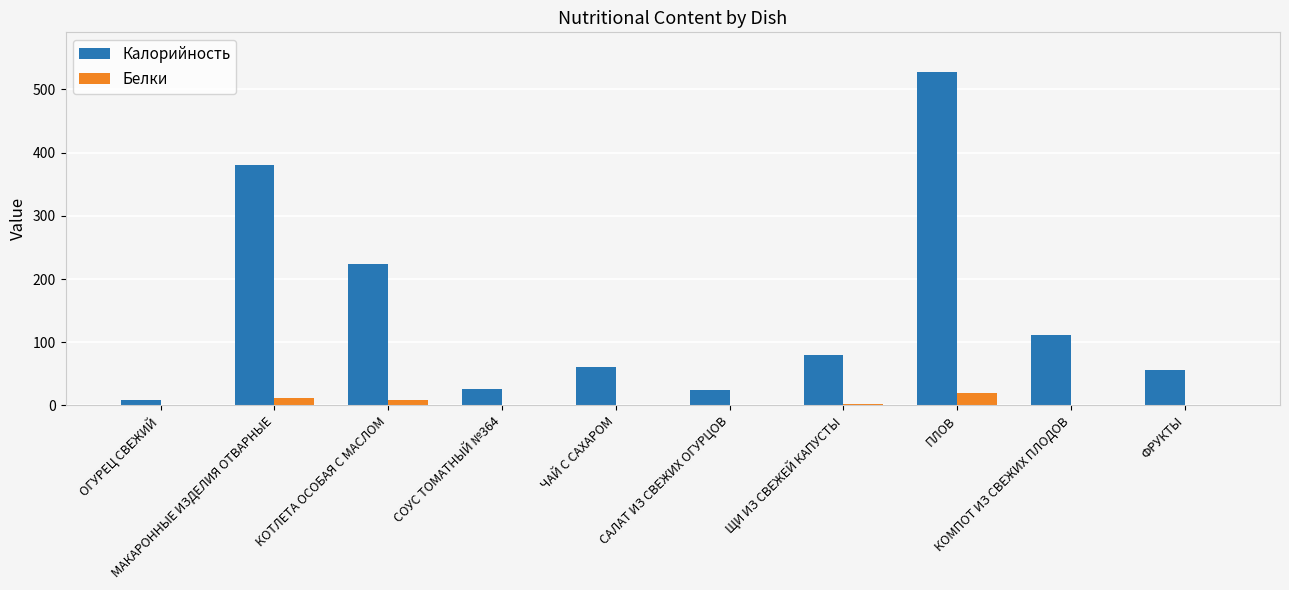

Which series has the largest total across all categories?

Калорийность